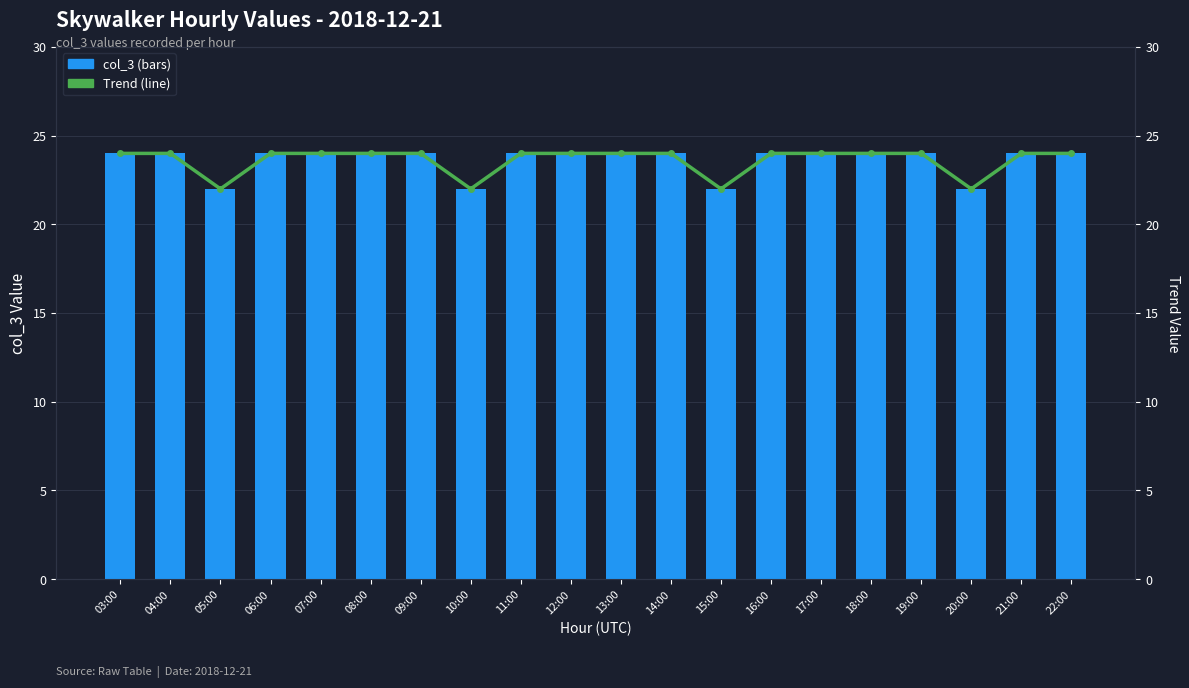

What is the value of the Trend (col_3) bar at the 10th from the left?

24